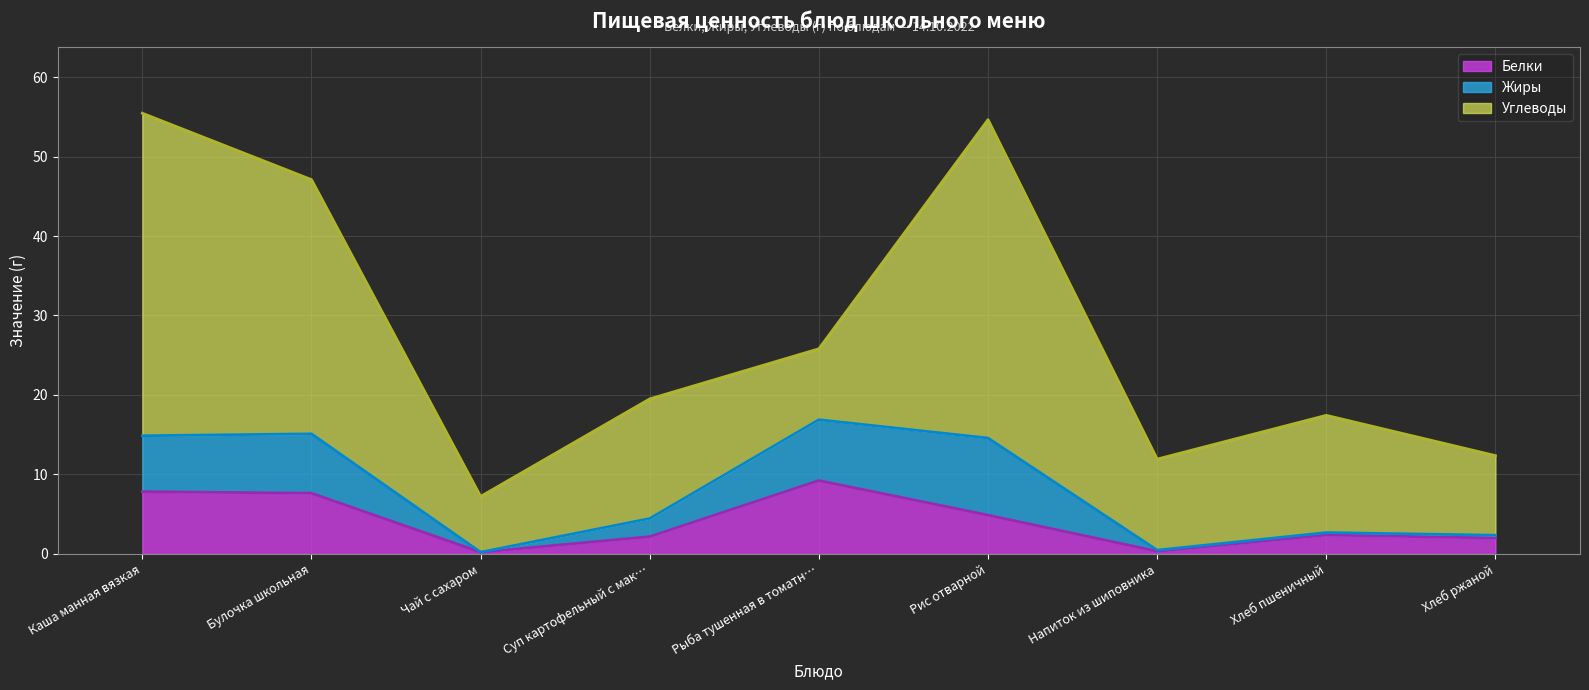

Reading left to right, transcribe all the data shown in this chart.

Белки: 7.8	7.6	0.2	2.2	9.2	4.9	0.3	2.4	2.0
Жиры: 7.0	7.5	0.0	2.3	7.7	9.7	0.1	0.3	0.4
Углеводы: 40.6	32.0	7.0	15.1	8.9	40.1	11.5	14.8	10.0